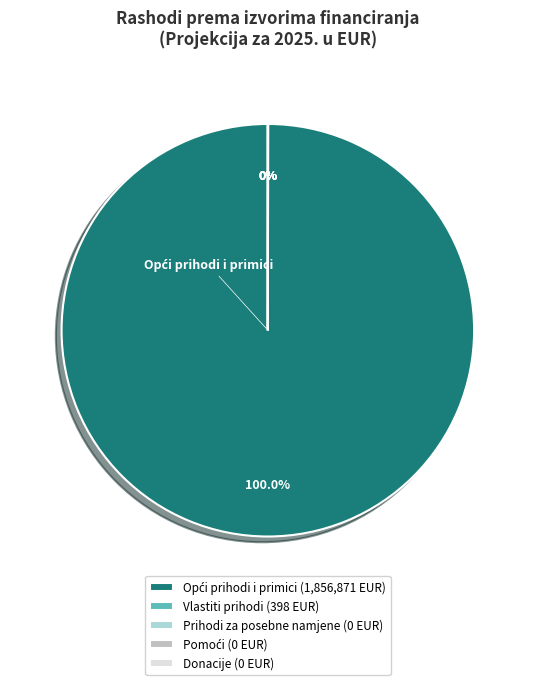

Which slice is the smallest?

Prihodi za posebne namjene